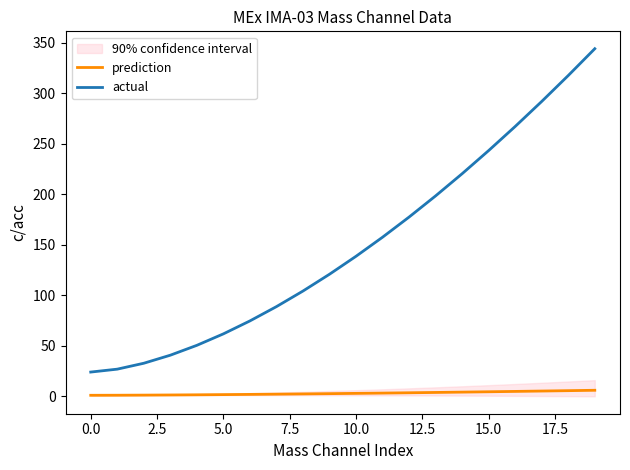

True or false: prediction and actual intersect in this chart.

False